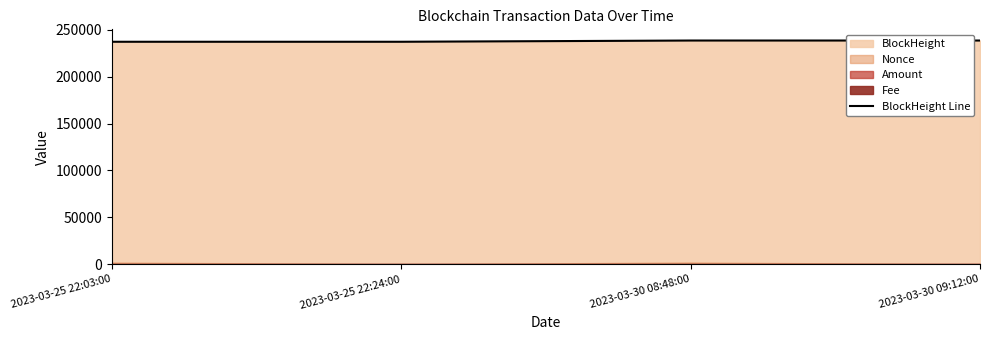

How many categories are shown in the chart?

4